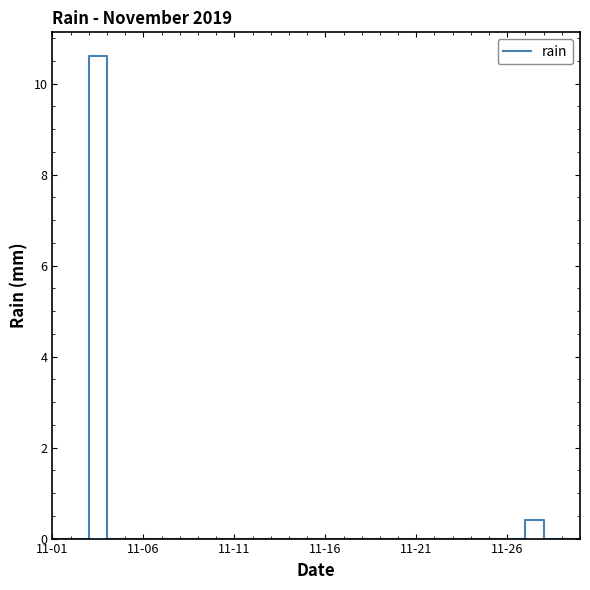

How many lines are shown in the chart?

1